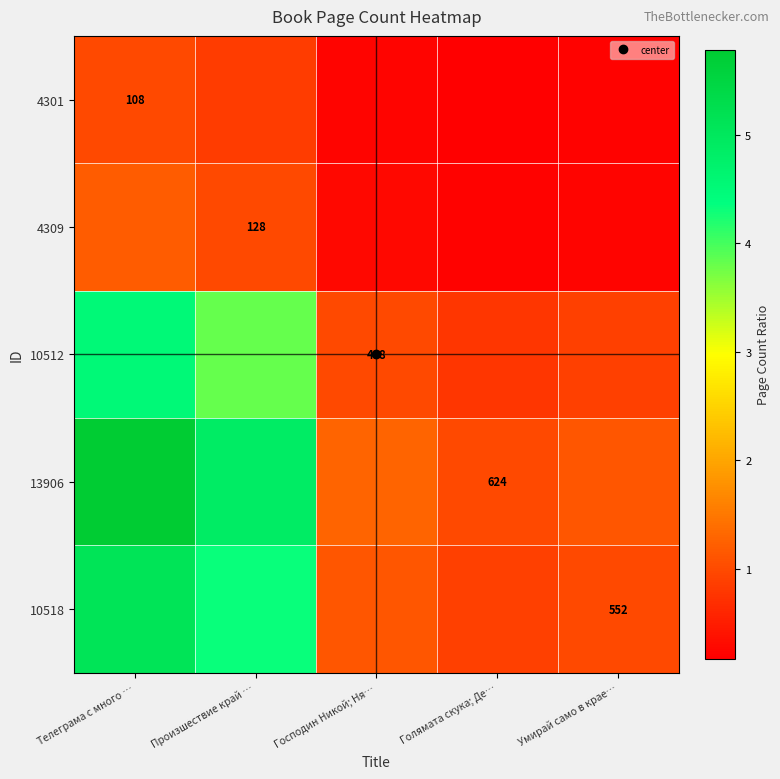

How many distinct data groups are displayed?

5